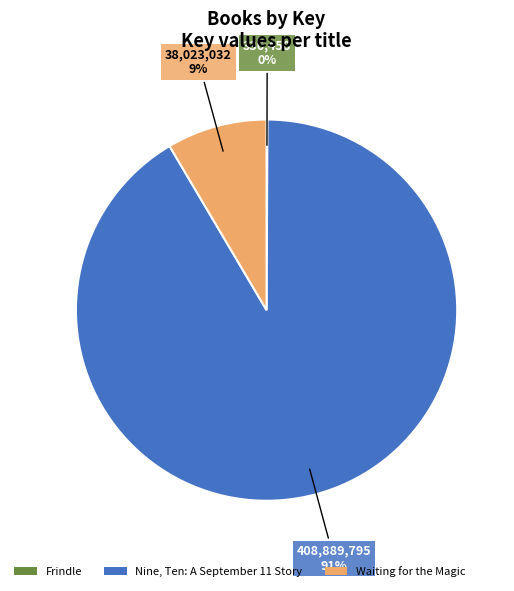

To the nearest percent, what is the average slice percentage?

33%